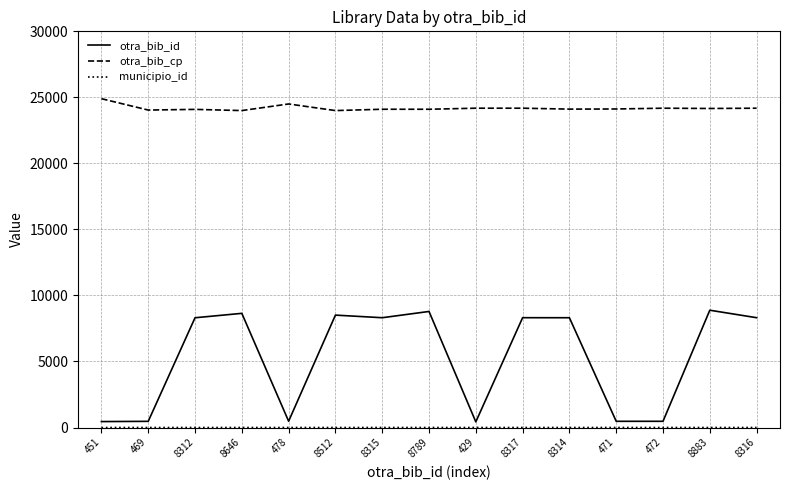

What is the difference between the highest and lowest values at 469?

24037